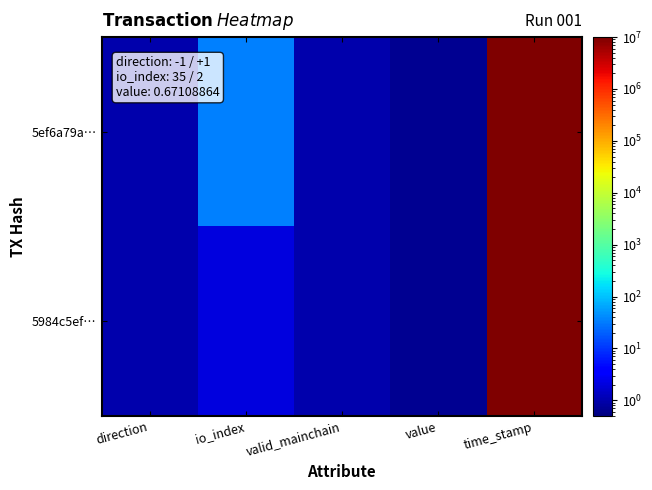

Reading left to right, list all the values displayed in this chart.

5ef6a79a…: direction=1.0	io_index=35.0	valid_mainchain=1.0	value=0.7	time_stamp=1626350793.0
5984c5ef…: direction=1.0	io_index=2.0	valid_mainchain=1.0	value=0.7	time_stamp=1626350121.0